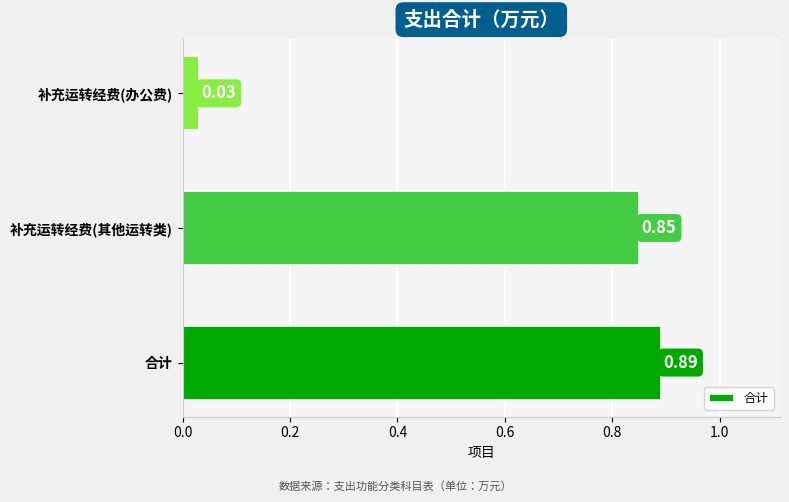

Which label corresponds to the smallest value in the chart?

补充运转经费(办公费)